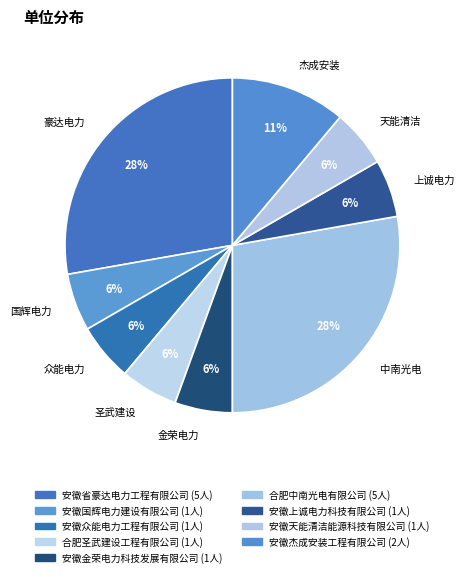

What is the ratio of the value at 安徽省豪达电力工程有限公司 to the value at 安徽国辉电力建设有限公司?

5.0